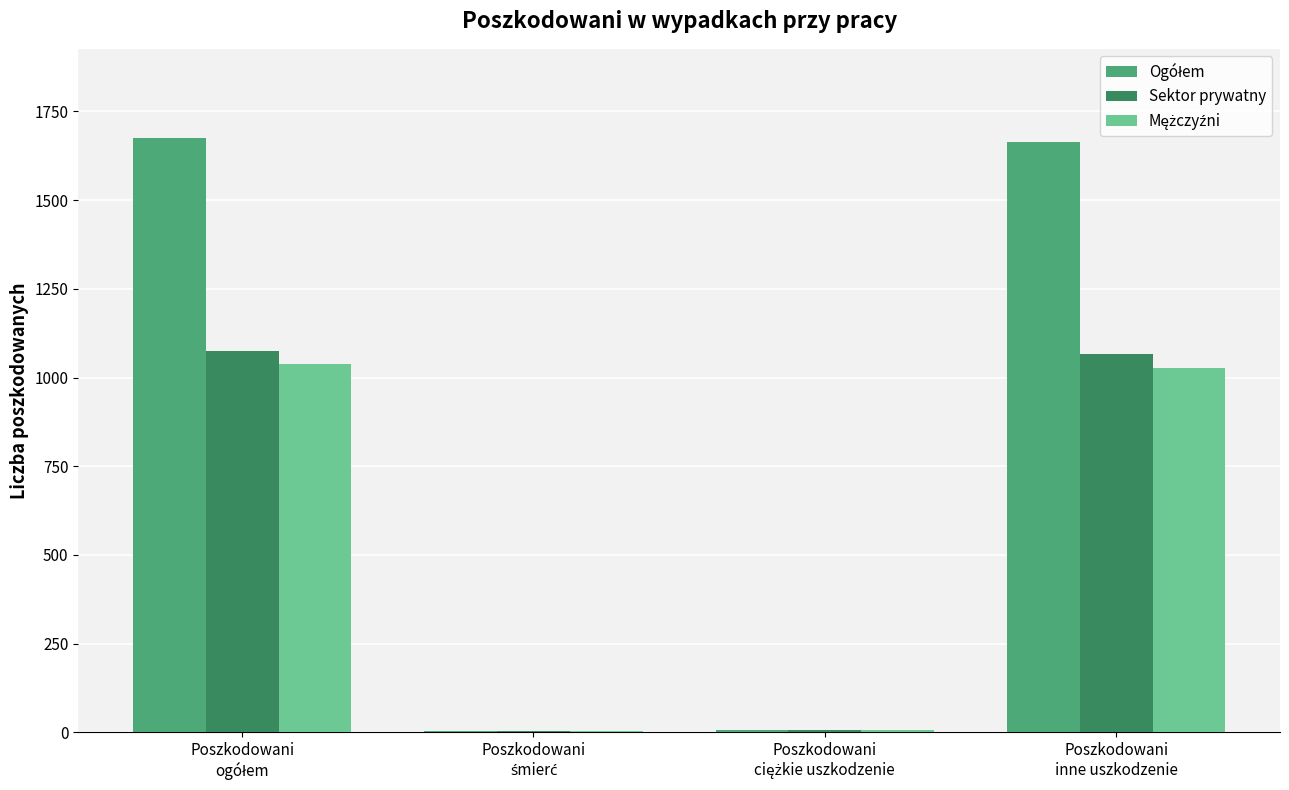

How many categories are shown in the chart?

4